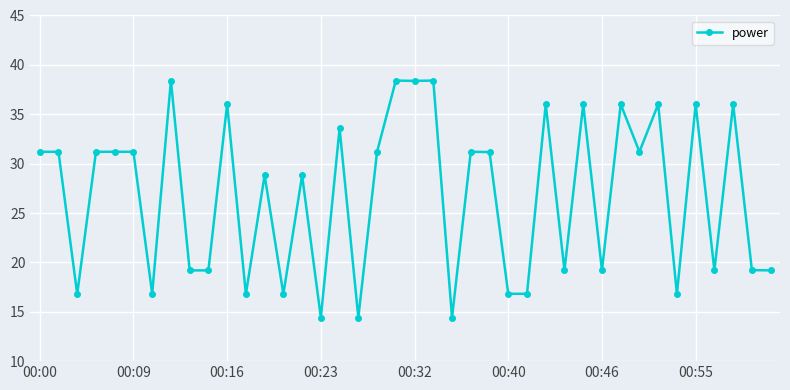

How many series are shown in this chart?

1